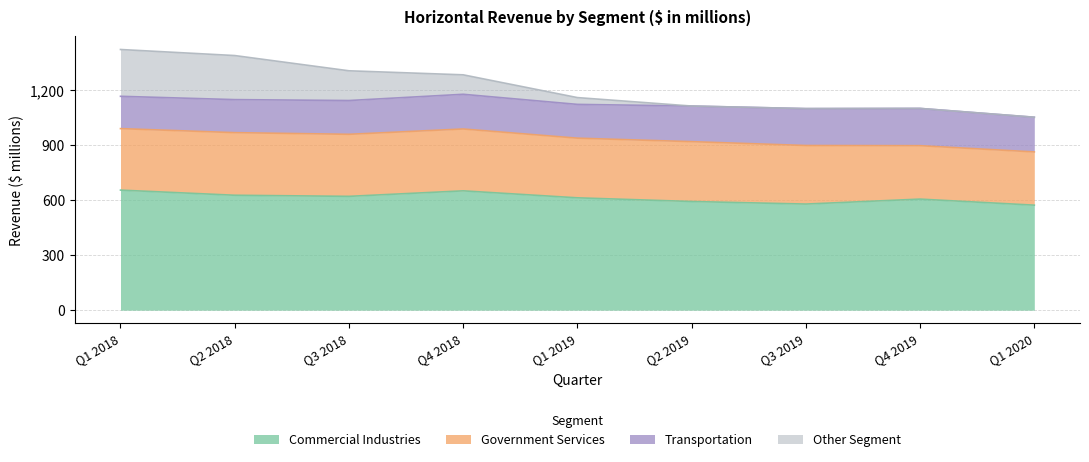

What is the lowest value of the Commercial Industries series?

572